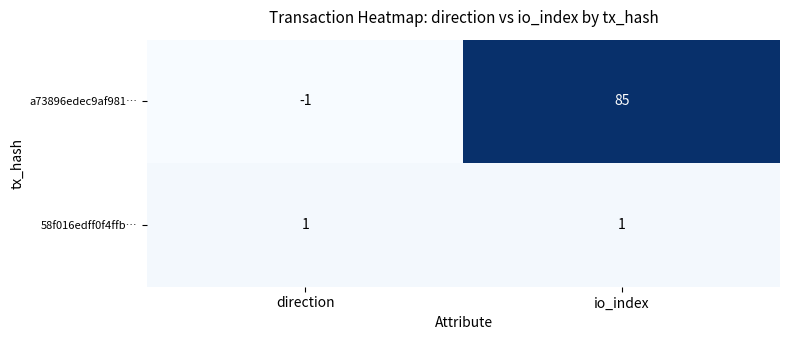

What is the difference between the a73896edec9af981… values at direction and io_index?

86